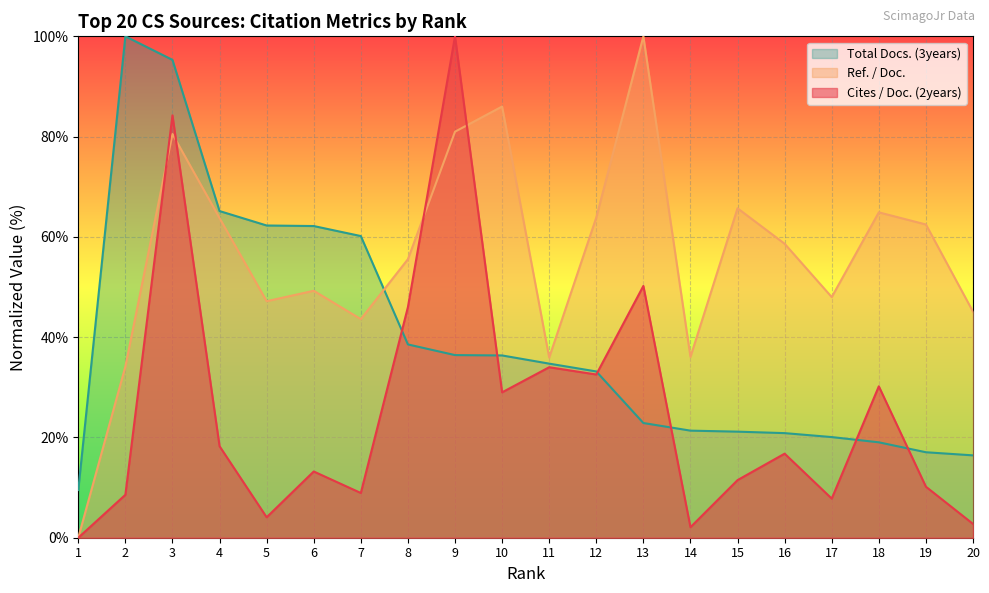

True or false: Cites / Doc. (2years) has a value of 8.6 at 2.

True